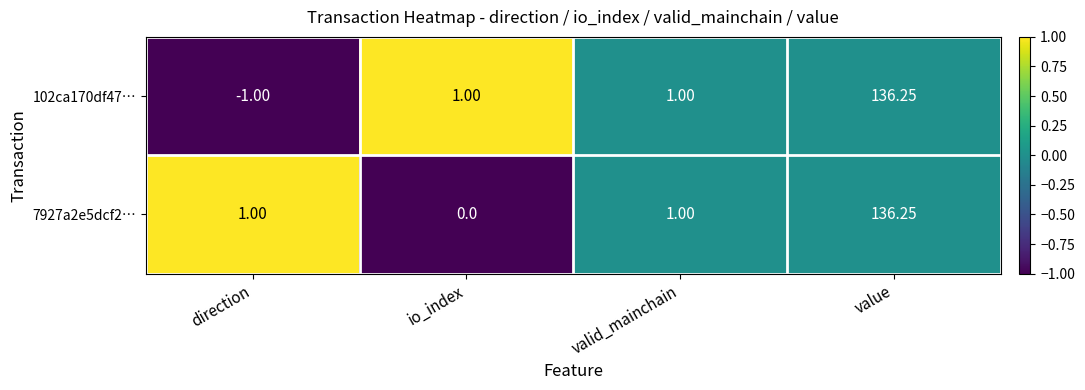

At which label does 7927a2e5dcf2… reach its peak?

value